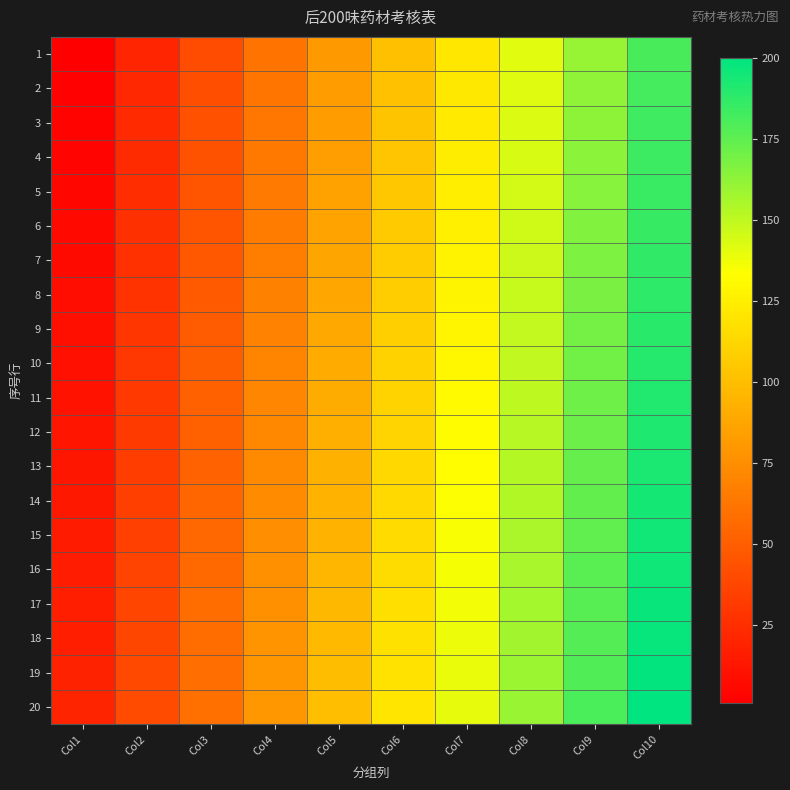

Reading left to right, transcribe all the data shown in this chart.

1: Col1=1	Col2=21	Col3=41	Col4=61	Col5=81	Col6=101	Col7=121	Col8=141	Col9=161	Col10=181
2: Col1=2	Col2=22	Col3=42	Col4=62	Col5=82	Col6=102	Col7=122	Col8=142	Col9=162	Col10=182
3: Col1=3	Col2=23	Col3=43	Col4=63	Col5=83	Col6=103	Col7=123	Col8=143	Col9=163	Col10=183
4: Col1=4	Col2=24	Col3=44	Col4=64	Col5=84	Col6=104	Col7=124	Col8=144	Col9=164	Col10=184
5: Col1=5	Col2=25	Col3=45	Col4=65	Col5=85	Col6=105	Col7=125	Col8=145	Col9=165	Col10=185
6: Col1=6	Col2=26	Col3=46	Col4=66	Col5=86	Col6=106	Col7=126	Col8=146	Col9=166	Col10=186
7: Col1=7	Col2=27	Col3=47	Col4=67	Col5=87	Col6=107	Col7=127	Col8=147	Col9=167	Col10=187
8: Col1=8	Col2=28	Col3=48	Col4=68	Col5=88	Col6=108	Col7=128	Col8=148	Col9=168	Col10=188
9: Col1=9	Col2=29	Col3=49	Col4=69	Col5=89	Col6=109	Col7=129	Col8=149	Col9=169	Col10=189
10: Col1=10	Col2=30	Col3=50	Col4=70	Col5=90	Col6=110	Col7=130	Col8=150	Col9=170	Col10=190
11: Col1=11	Col2=31	Col3=51	Col4=71	Col5=91	Col6=111	Col7=131	Col8=151	Col9=171	Col10=191
12: Col1=12	Col2=32	Col3=52	Col4=72	Col5=92	Col6=112	Col7=132	Col8=152	Col9=172	Col10=192
13: Col1=13	Col2=33	Col3=53	Col4=73	Col5=93	Col6=113	Col7=133	Col8=153	Col9=173	Col10=193
14: Col1=14	Col2=34	Col3=54	Col4=74	Col5=94	Col6=114	Col7=134	Col8=154	Col9=174	Col10=194
15: Col1=15	Col2=35	Col3=55	Col4=75	Col5=95	Col6=115	Col7=135	Col8=155	Col9=175	Col10=195
16: Col1=16	Col2=36	Col3=56	Col4=76	Col5=96	Col6=116	Col7=136	Col8=156	Col9=176	Col10=196
17: Col1=17	Col2=37	Col3=57	Col4=77	Col5=97	Col6=117	Col7=137	Col8=157	Col9=177	Col10=197
18: Col1=18	Col2=38	Col3=58	Col4=78	Col5=98	Col6=118	Col7=138	Col8=158	Col9=178	Col10=198
19: Col1=19	Col2=39	Col3=59	Col4=79	Col5=99	Col6=119	Col7=139	Col8=159	Col9=179	Col10=199
20: Col1=20	Col2=40	Col3=60	Col4=80	Col5=100	Col6=120	Col7=140	Col8=160	Col9=180	Col10=200